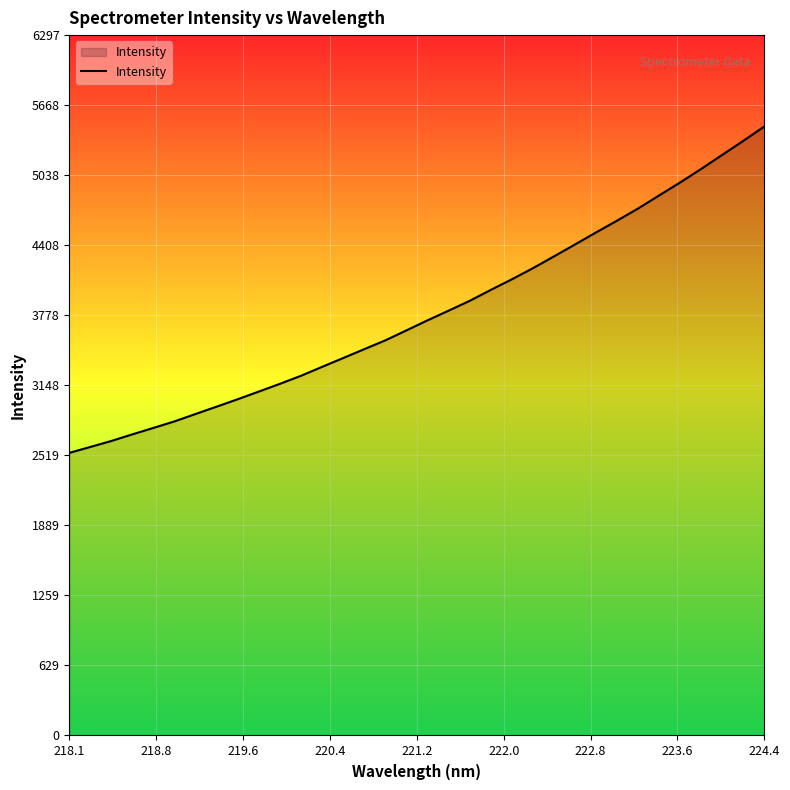

What is the maximum value shown in the chart?

5476.5